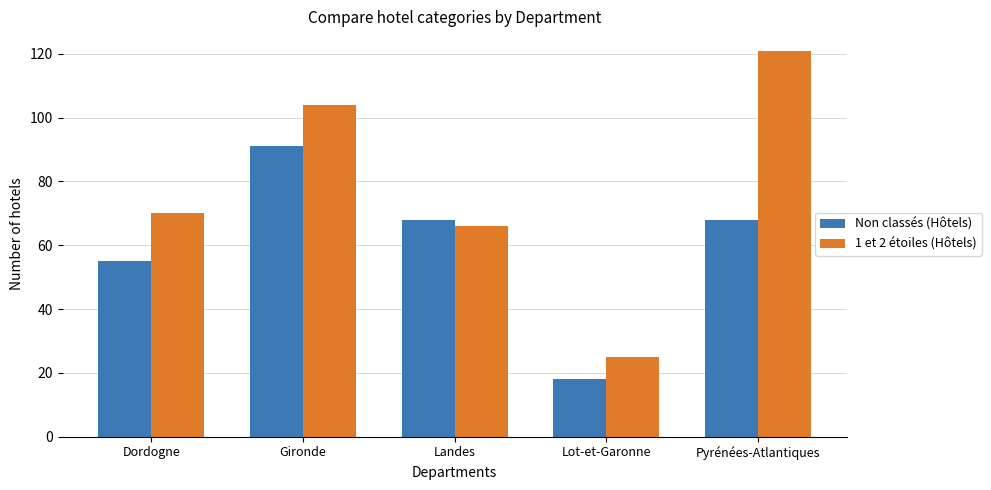

What is the sum of all 1 et 2 étoiles (Hôtels) values?

386